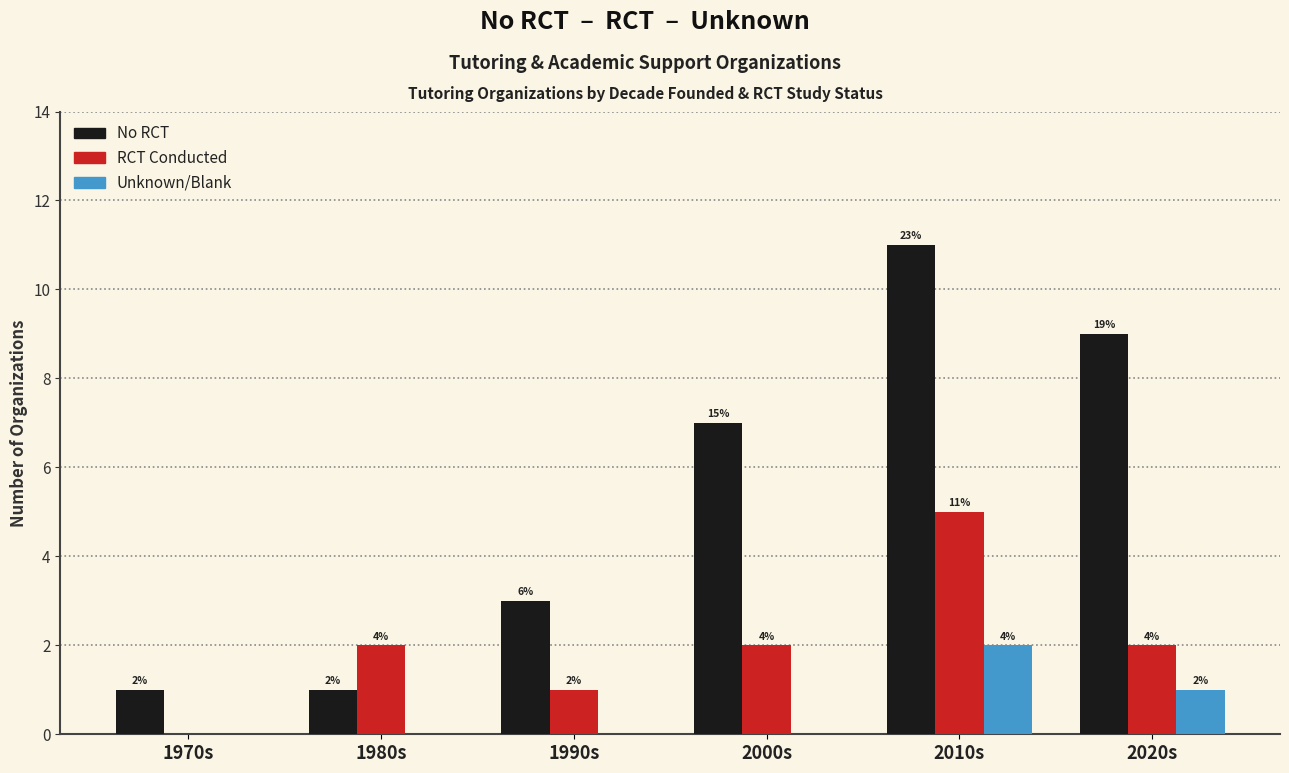

What position from the left is 2020s?

6